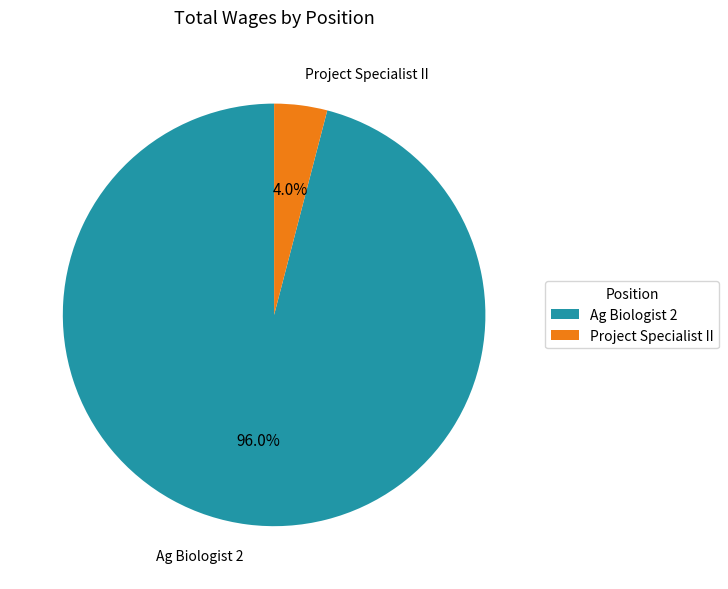

What percentage is the Project Specialist II slice, to the nearest percent?

4%